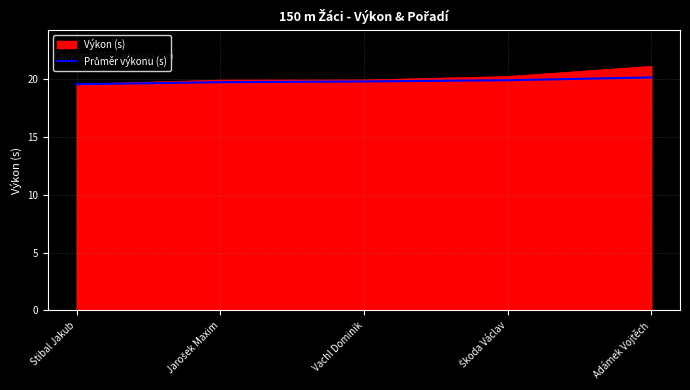

True or false: Výkon (s) has a value of 19.6 at Stibal Jakub.

True